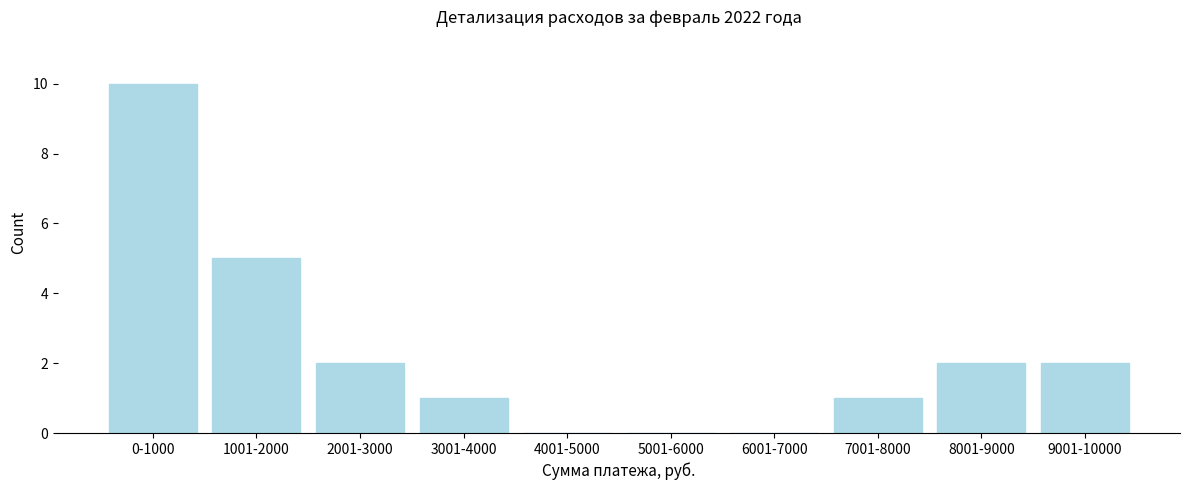

Reading left to right, extract all data points from this chart.

0-1000=10	1001-2000=5	2001-3000=2	3001-4000=1	4001-5000=0	5001-6000=0	6001-7000=0	7001-8000=1	8001-9000=2	9001-10000=2